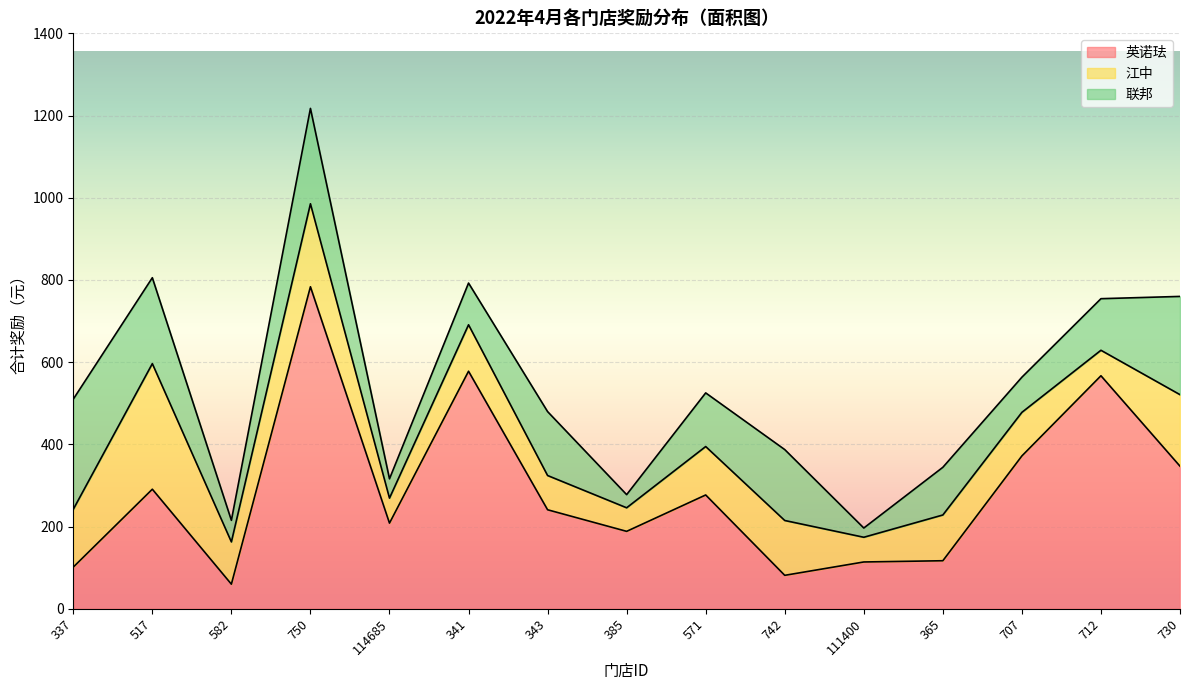

At which category is the sum across all series the highest?

750